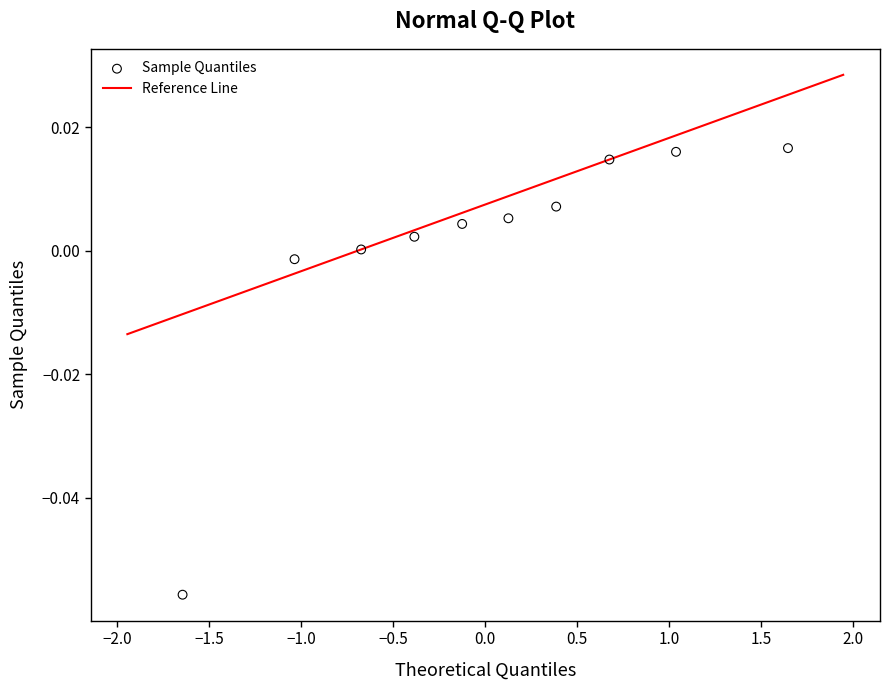

What is the range of X values (max minus min)?

3.3